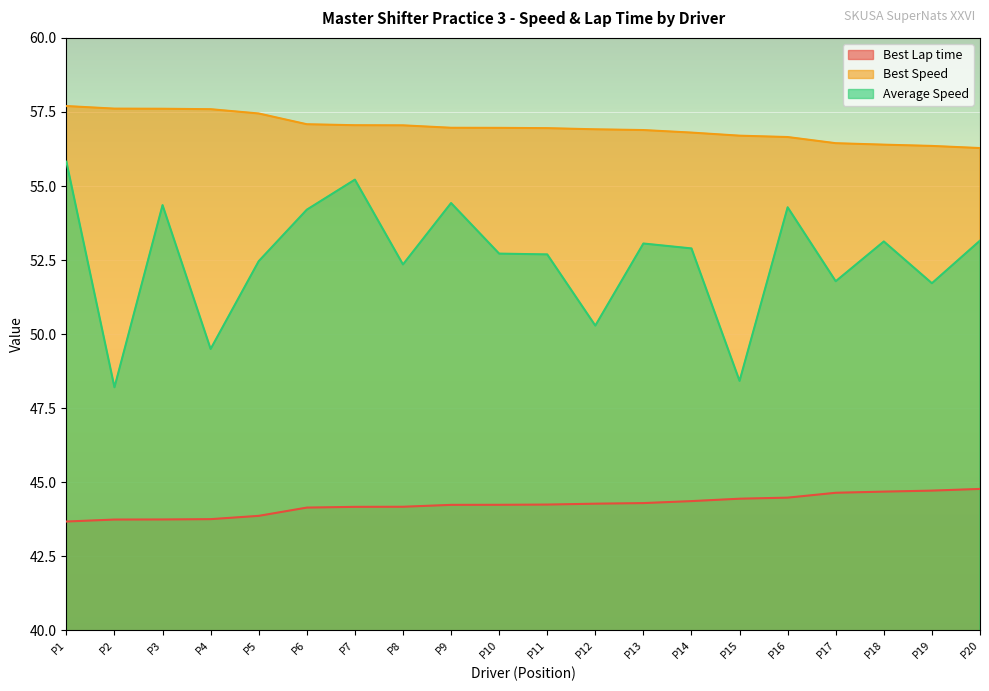

How many values in the Average Speed series are below 52?

6